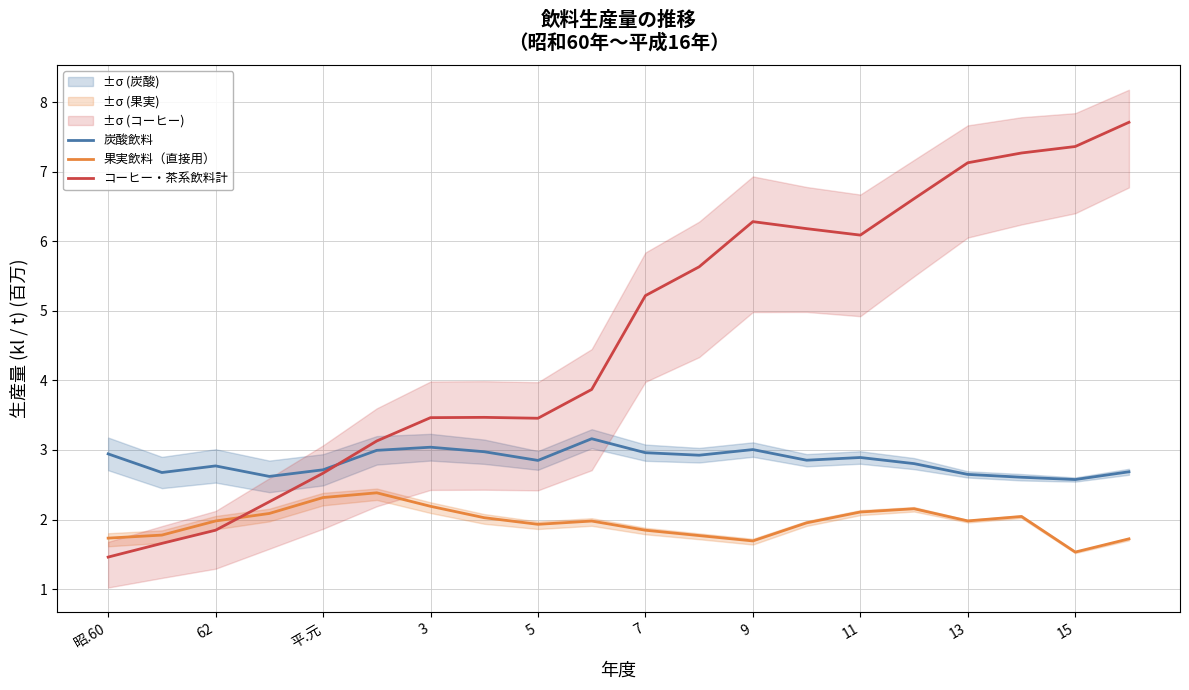

What is the value of the 炭酸飲料 point at the 6th from the left?

3.0